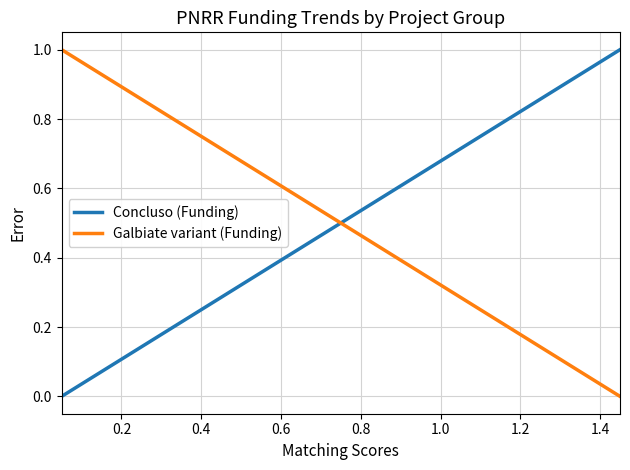

What is the difference between the maximum and minimum values in the Galbiate variant (Funding) series?

1.0